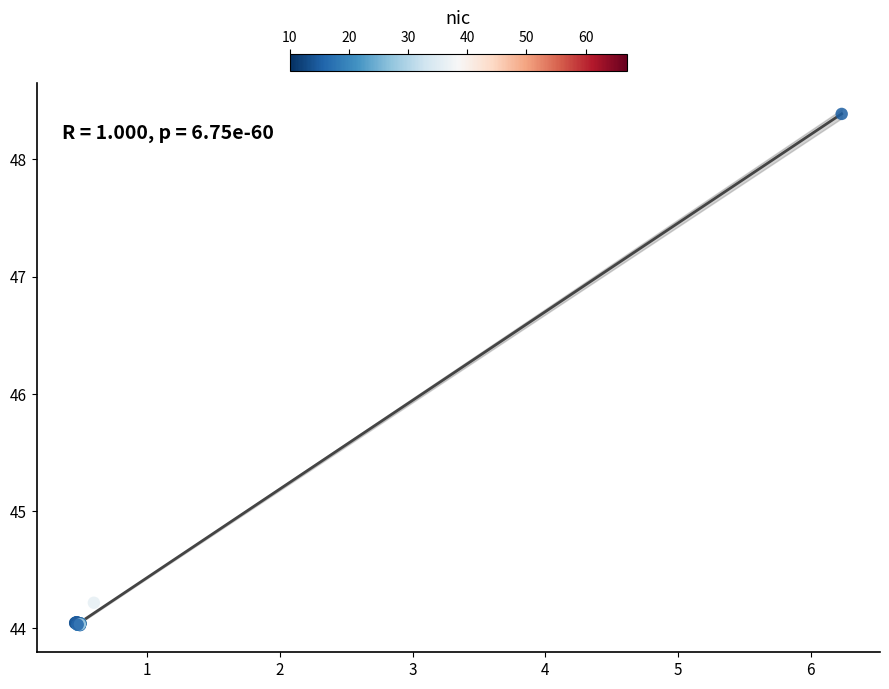

What Y value in the scatter plot is closest to 46?

44.2